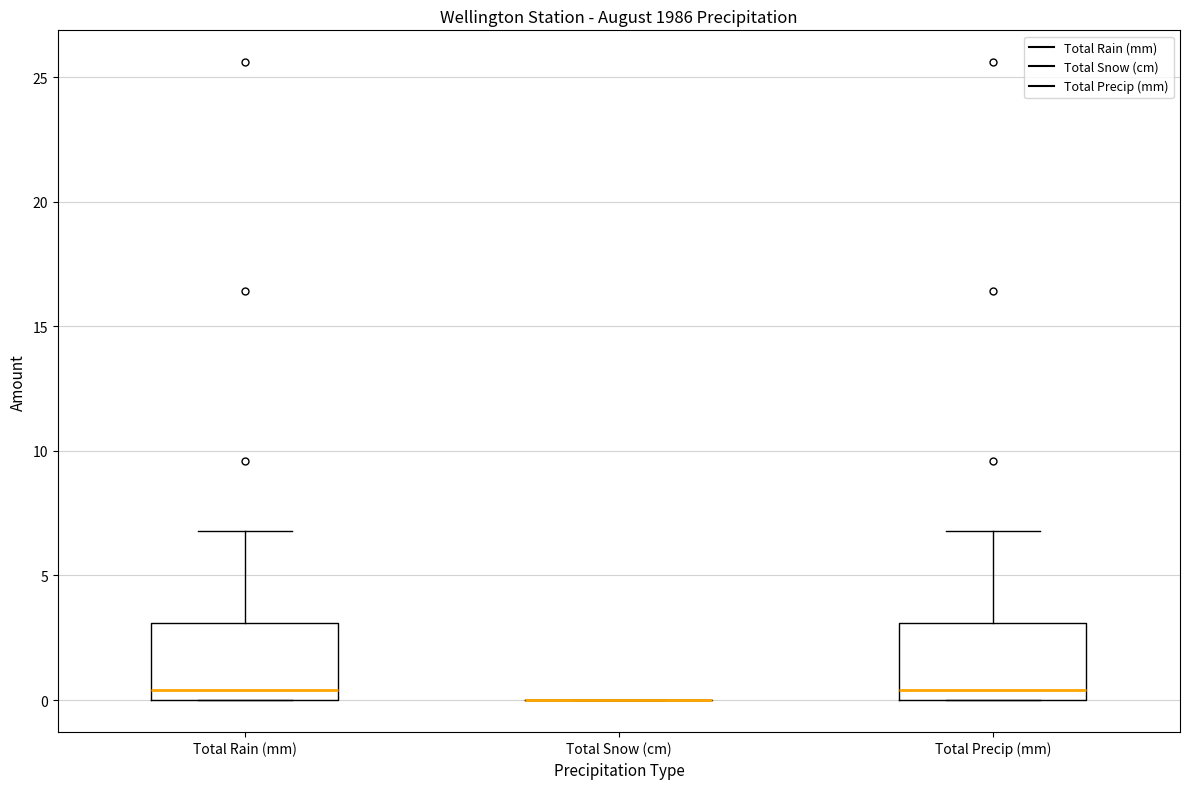

Reading left to right, read every box against the y-axis: the position of its median line, the range the box covers, and the ends of its whiskers. The values are not printed on the chart, so give them approximately, as read against the axis.

Total Rain (mm): median 0.5, box 0.0 to 3.0, whiskers 0.0 to 7.0
Total Snow (cm): box collapsed to a line at 0.0, whiskers 0.0 to 0.0
Total Precip (mm): median 0.5, box 0.0 to 3.0, whiskers 0.0 to 7.0